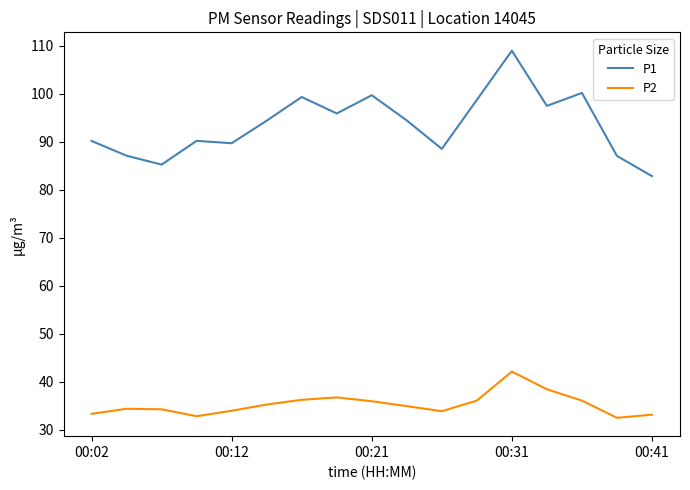

Which series has the largest range (max minus min)?

P1